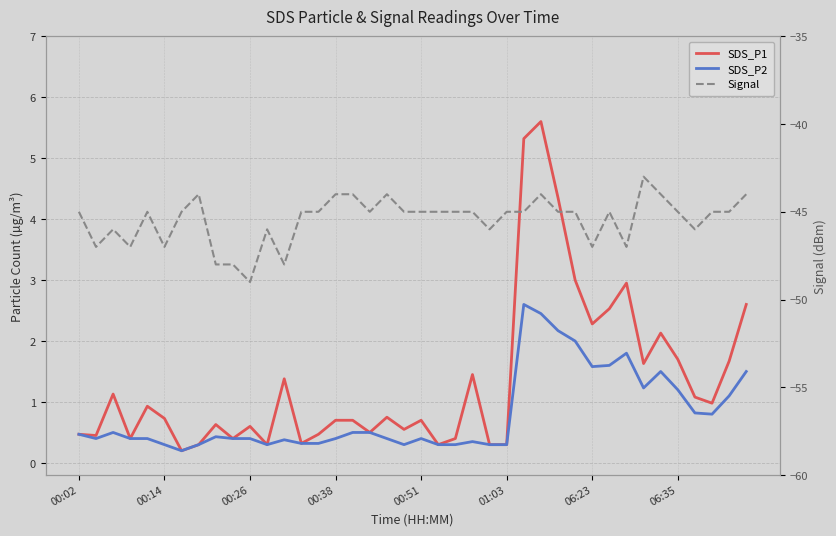

What is the maximum value shown in the chart?

5.6